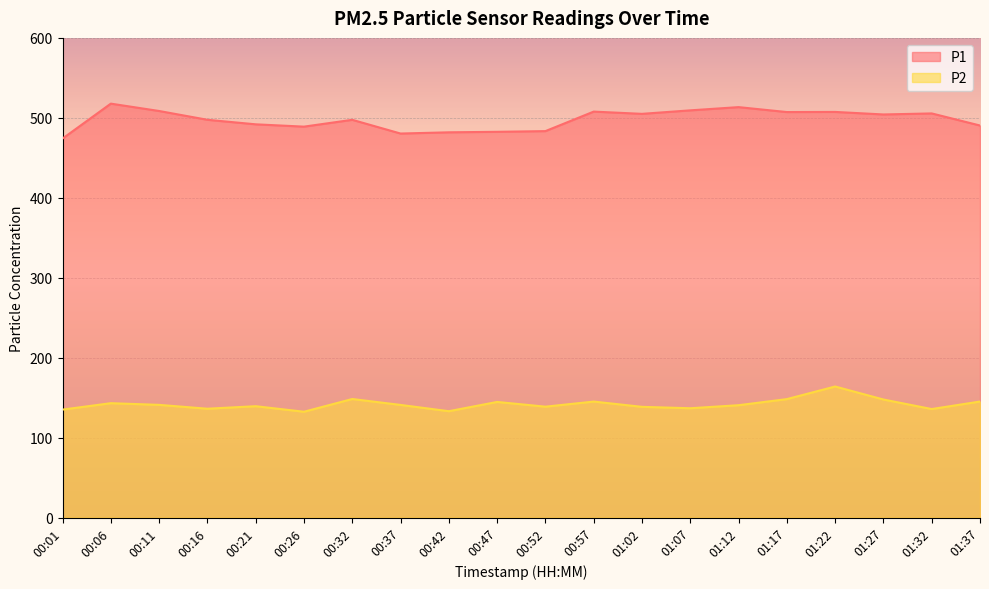

What is the total value across all series at 01:37?

635.6